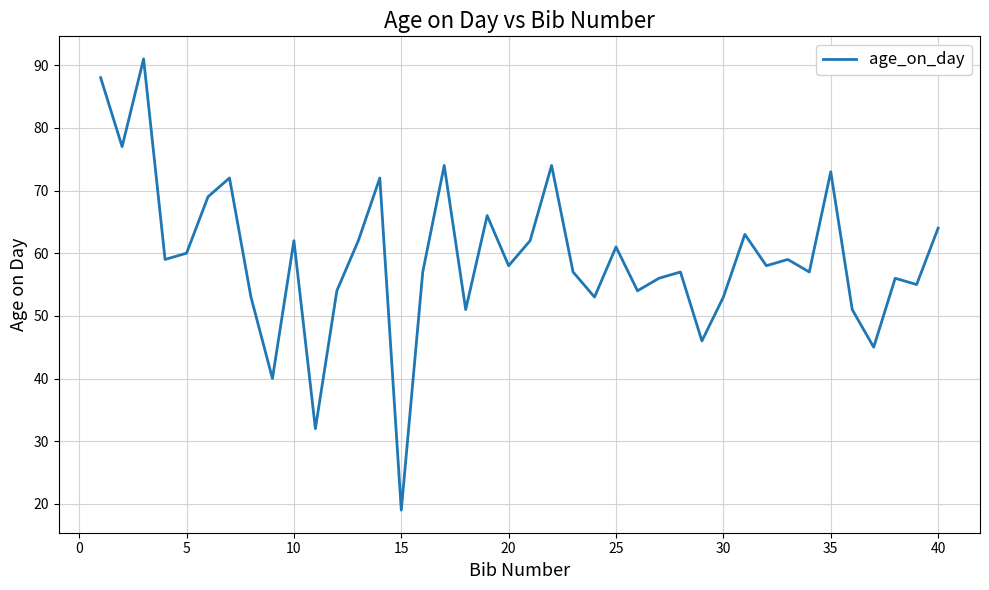

What is the smallest value displayed?

19